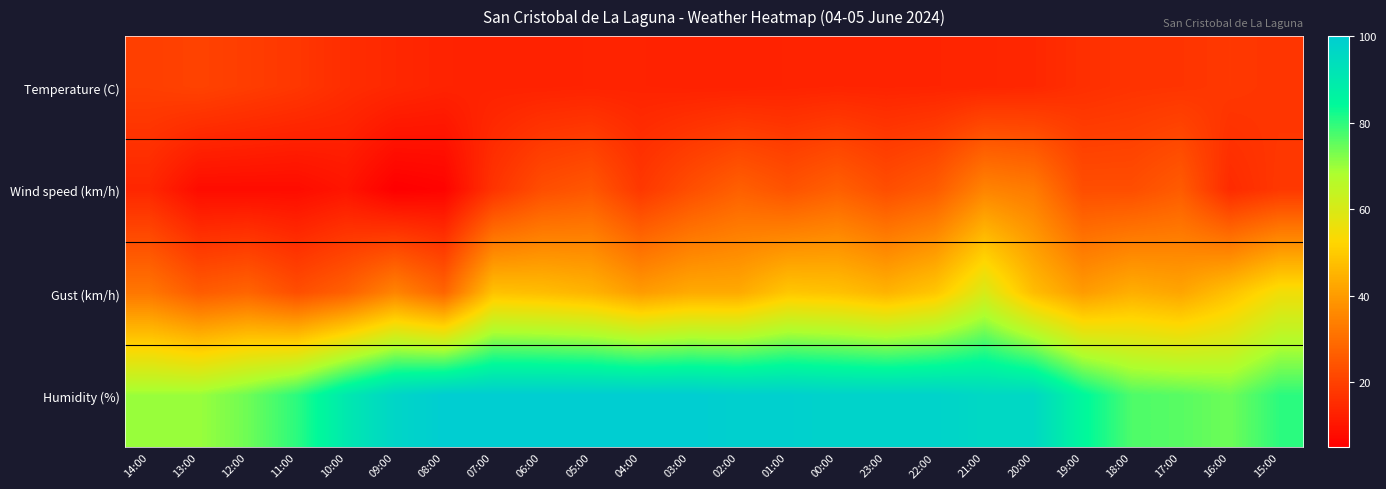

Which series has the largest total across all categories?

Humidity (%)